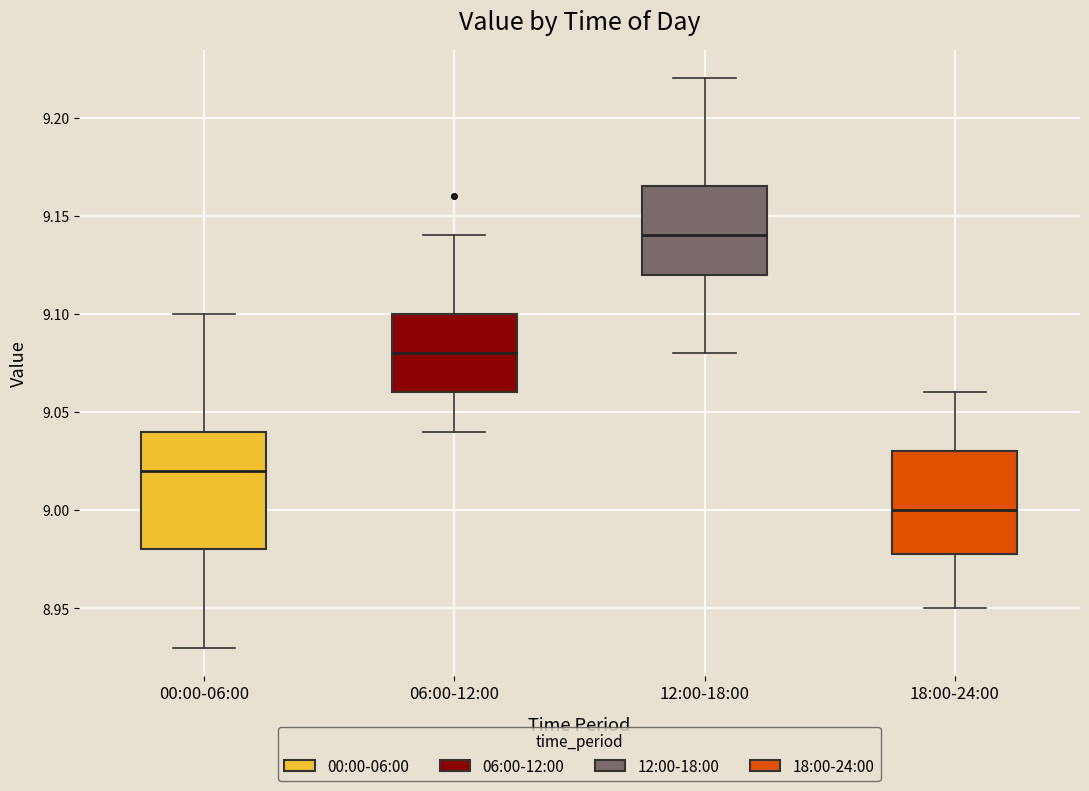

Reading left to right, read every box against the y-axis: the position of its median line, the range the box covers, and the ends of its whiskers. The values are not printed on the chart, so give them approximately, as read against the axis.

00:00-06:00: median 9.020, box 8.980 to 9.040, whiskers 8.930 to 9.100
06:00-12:00: median 9.080, box 9.060 to 9.100, whiskers 9.040 to 9.140
12:00-18:00: median 9.140, box 9.120 to 9.165, whiskers 9.080 to 9.220
18:00-24:00: median 9.000, box 8.980 to 9.030, whiskers 8.950 to 9.060